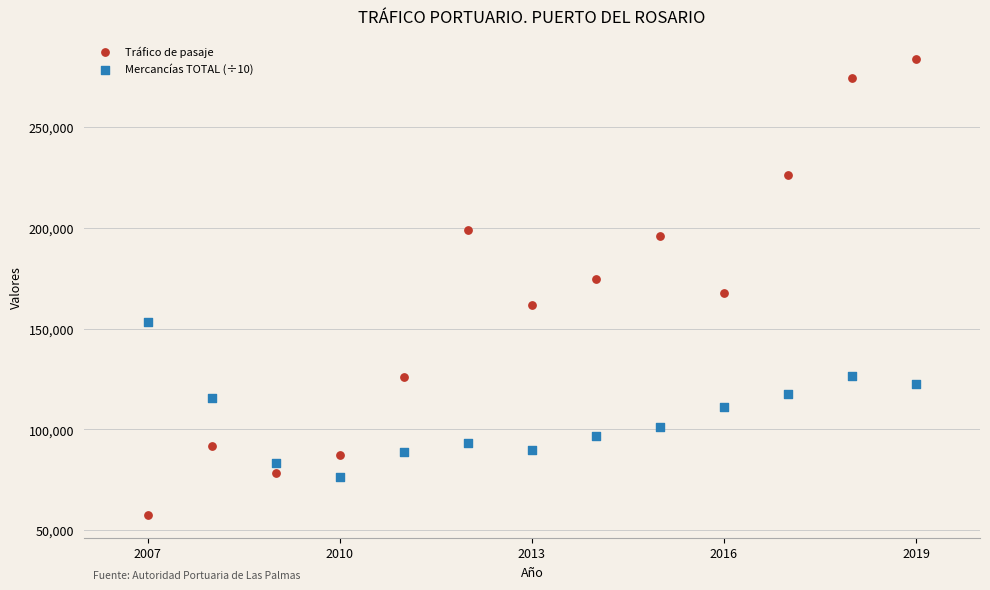

Which series contains the lowest Y value?

Tráfico de pasaje